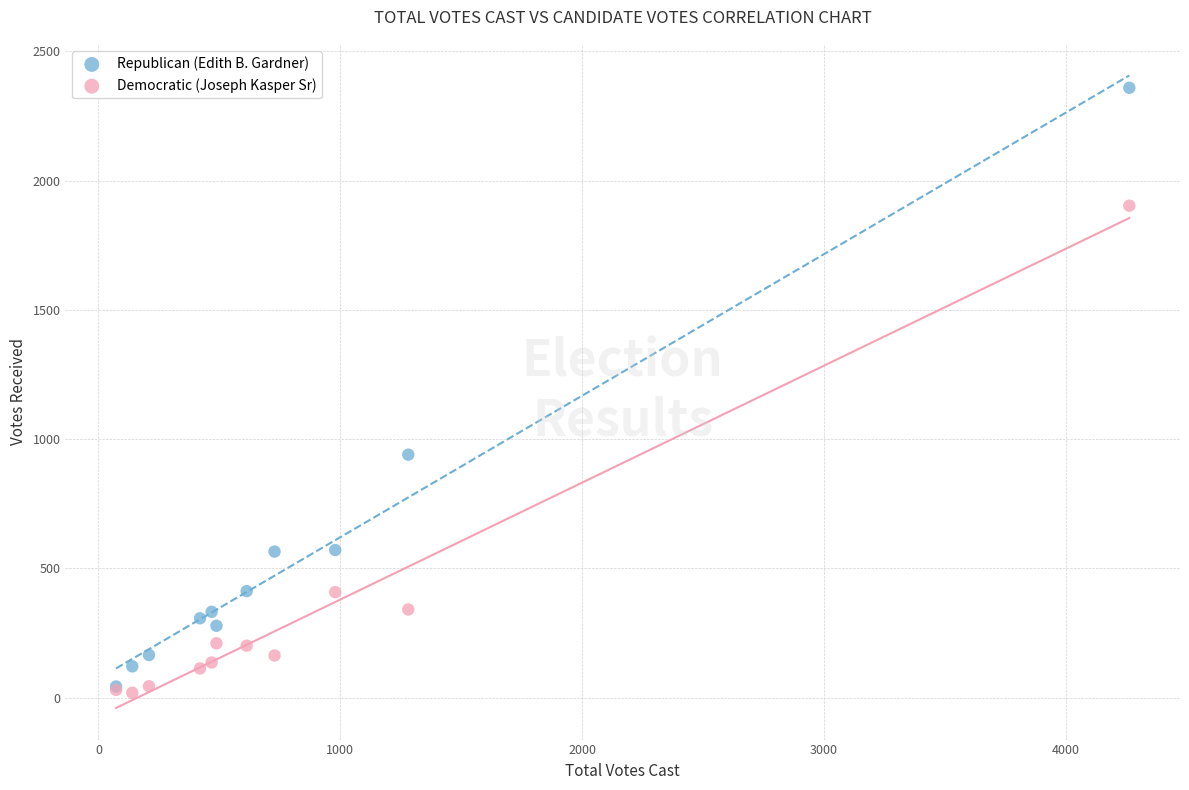

In the Republican (Edith B. Gardner) series, what Y value is closest to 1201?

940